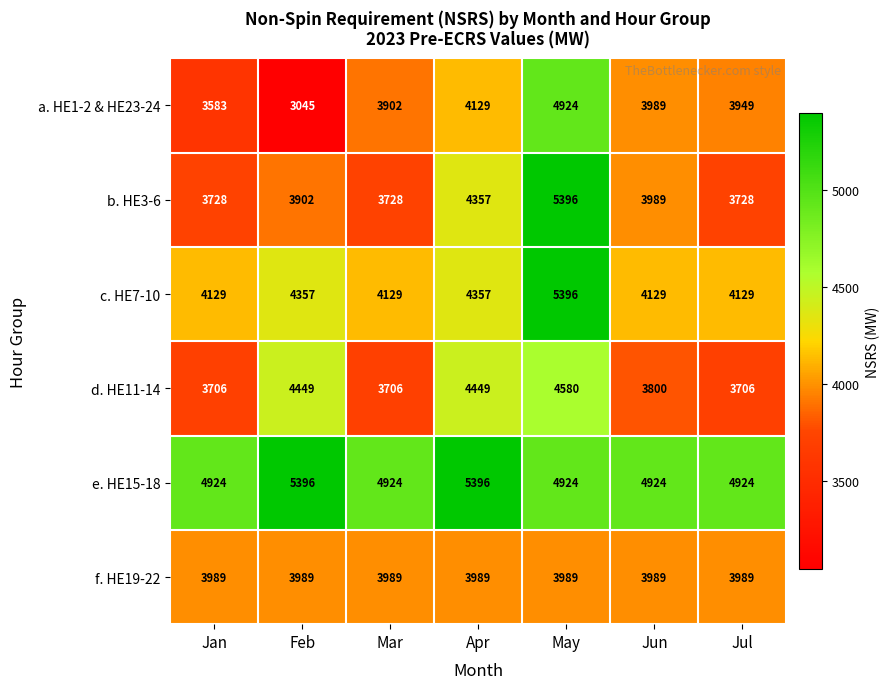

What is the average value of the e. HE15-18 series?

5059